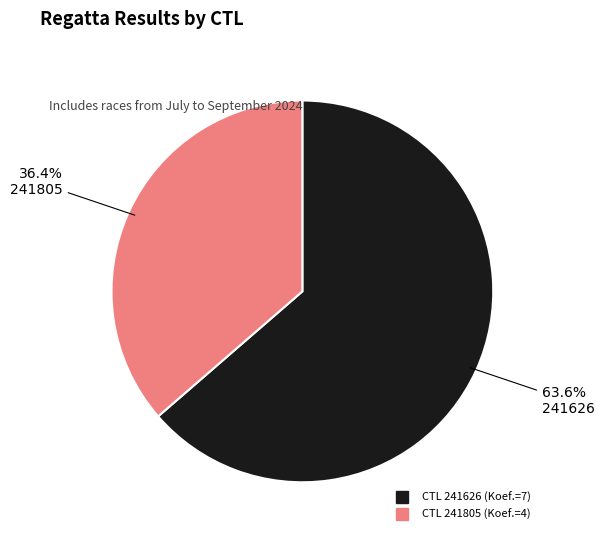

Does any single category account for the majority?

Yes